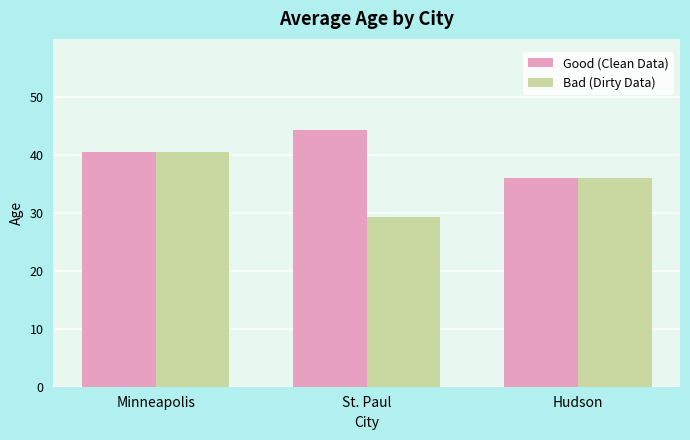

What is the approximate value of Good (Clean Data) at Hudson?

36.0